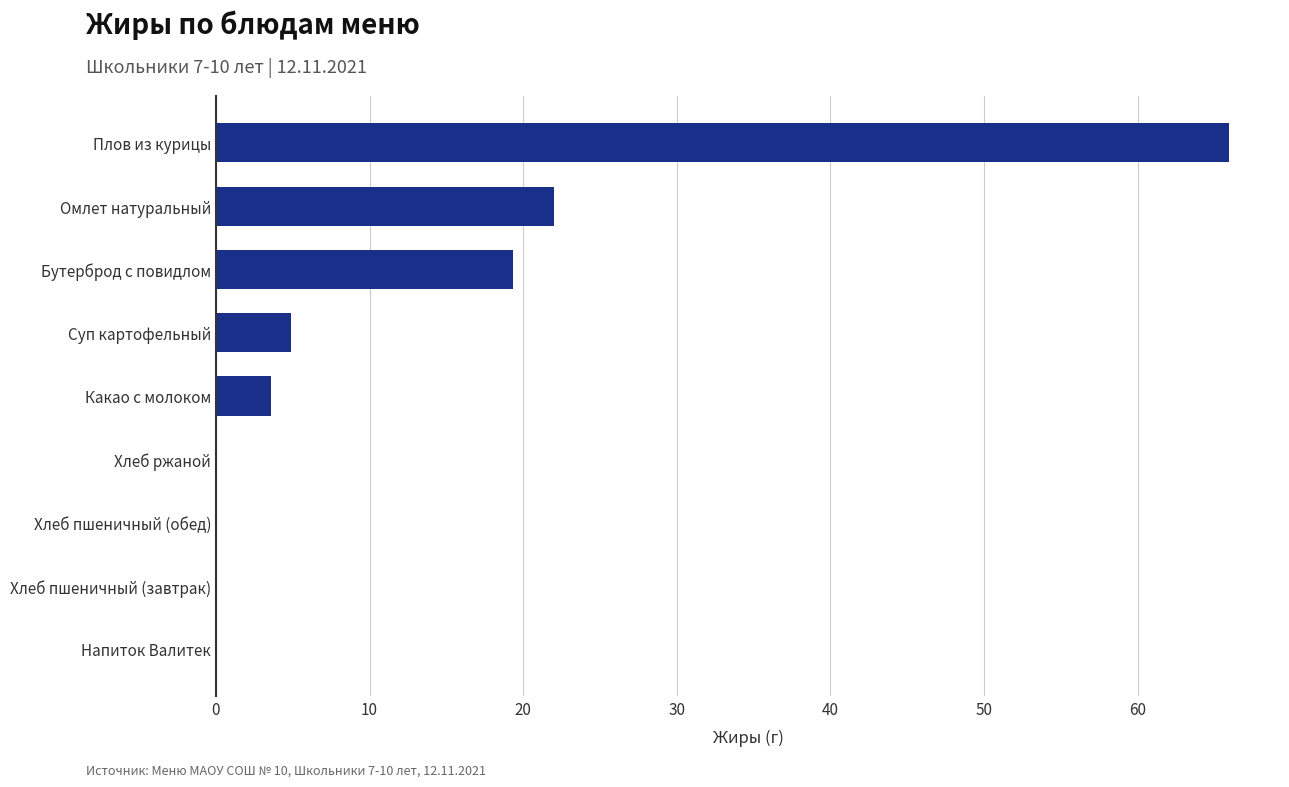

Is it true that the value at Суп картофельный is 4.9?

True